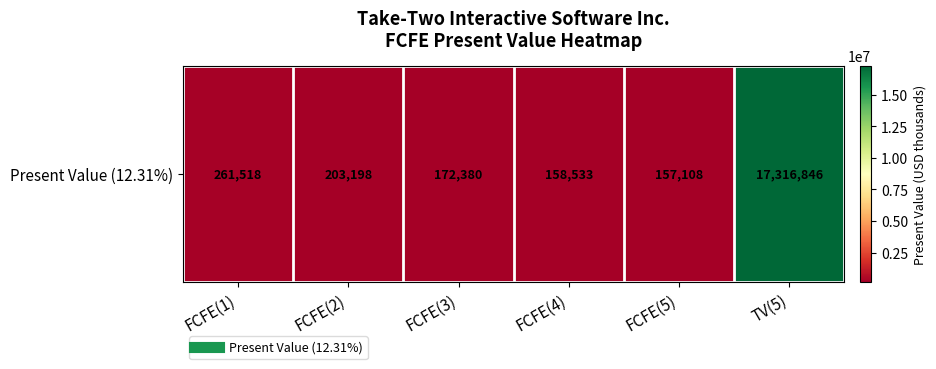

Reading left to right, extract all data points from this chart.

261518	203198	172380	158533	157108	17316846